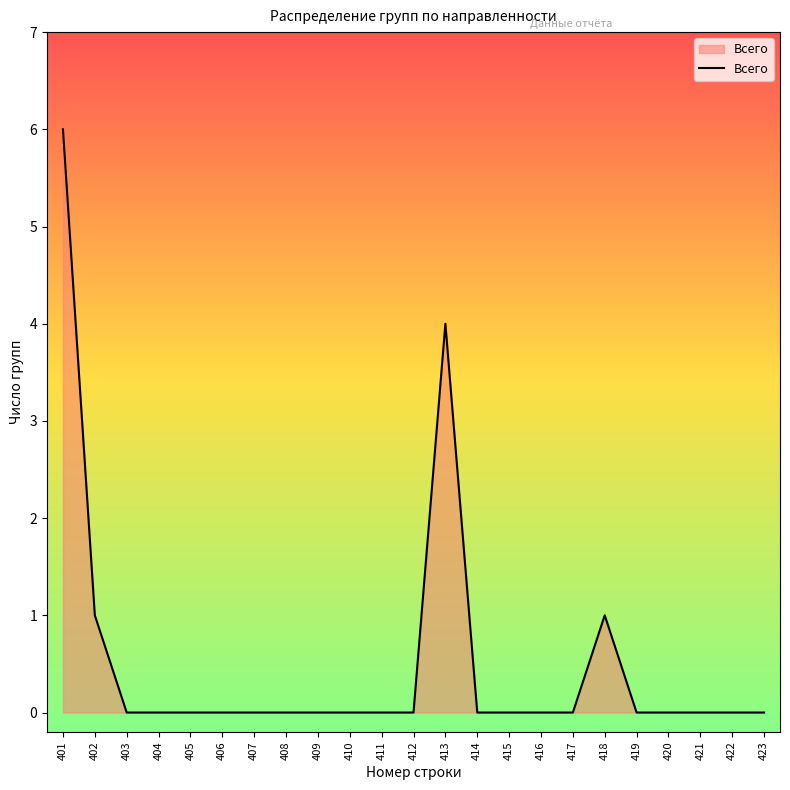

True or false: there are more than 0 points higher than both neighbors.

True